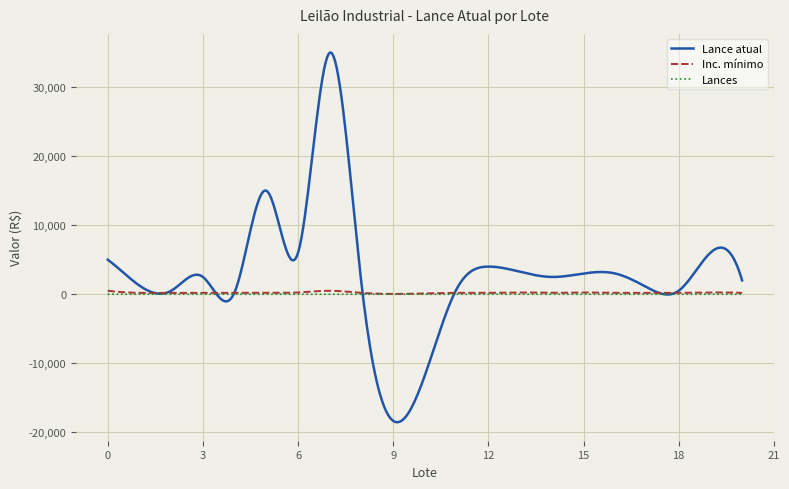

Is this an area chart (filled region under the line)?

No